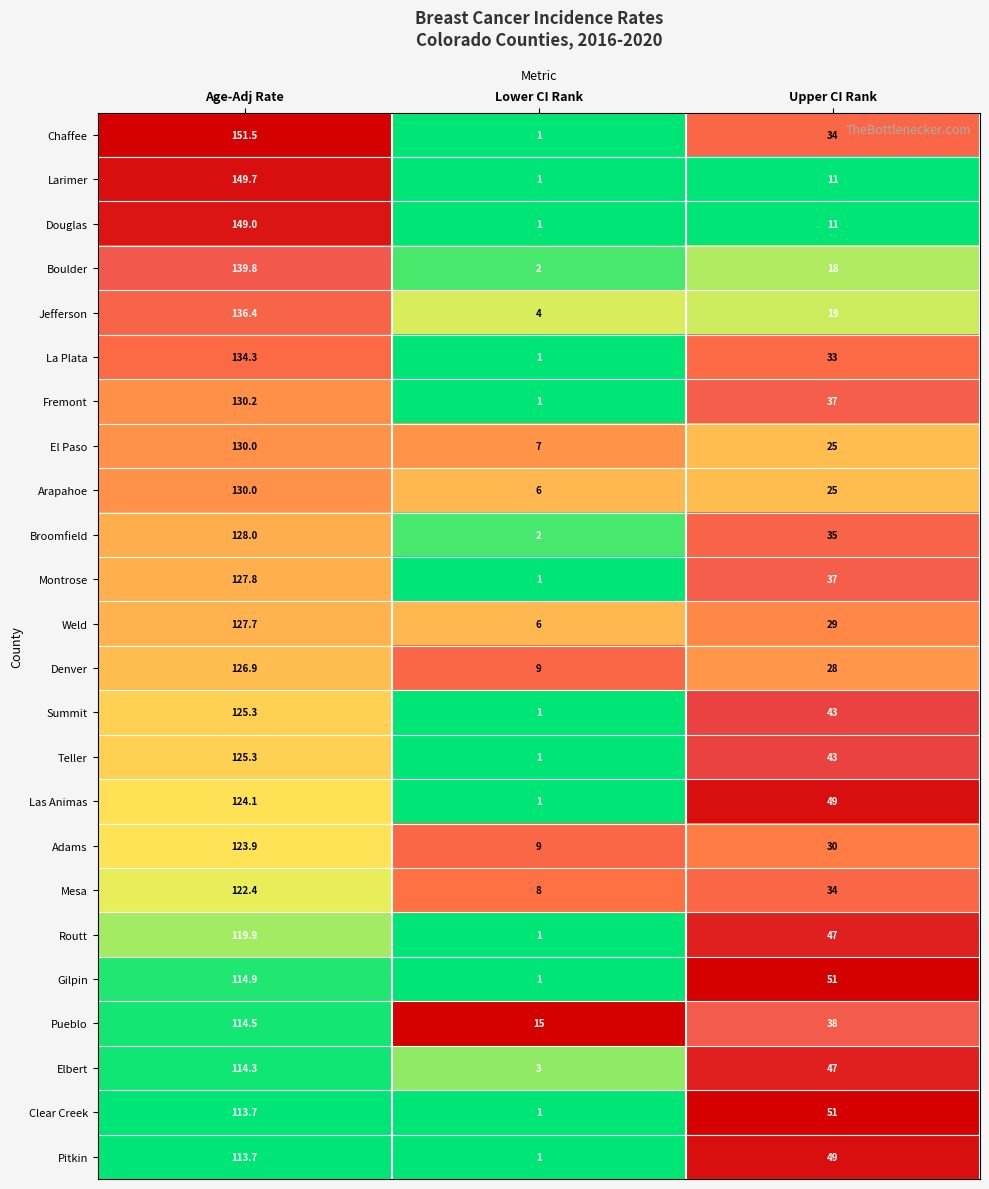

Rank the categories by Chaffee value from lowest to highest.

Lower CI Rank, Upper CI Rank, Age-Adj Rate